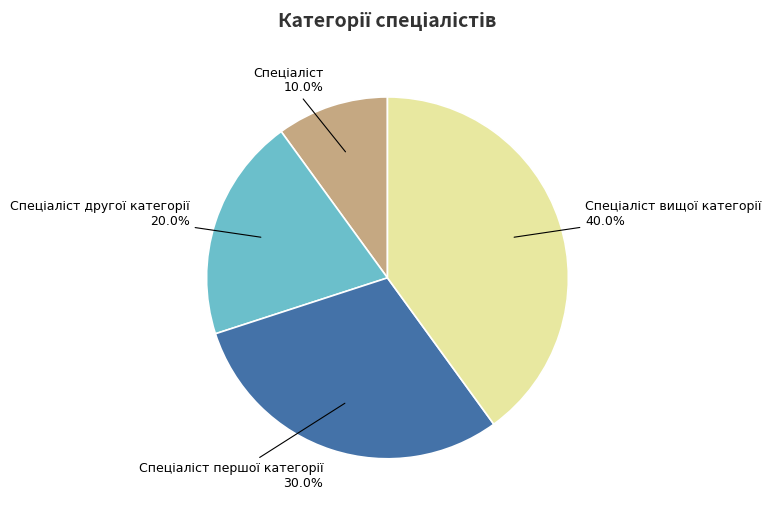

Is there any slice that represents more than half of the pie?

No